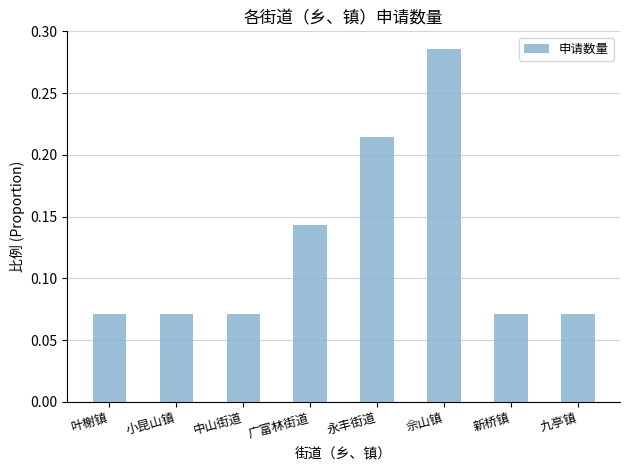

What is the label of the 3rd bar from the right?

佘山镇